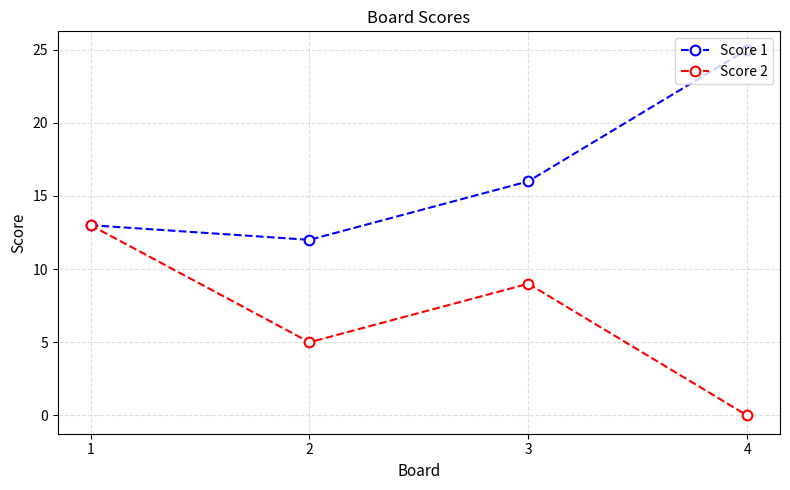

How many categories are shown in the chart?

4